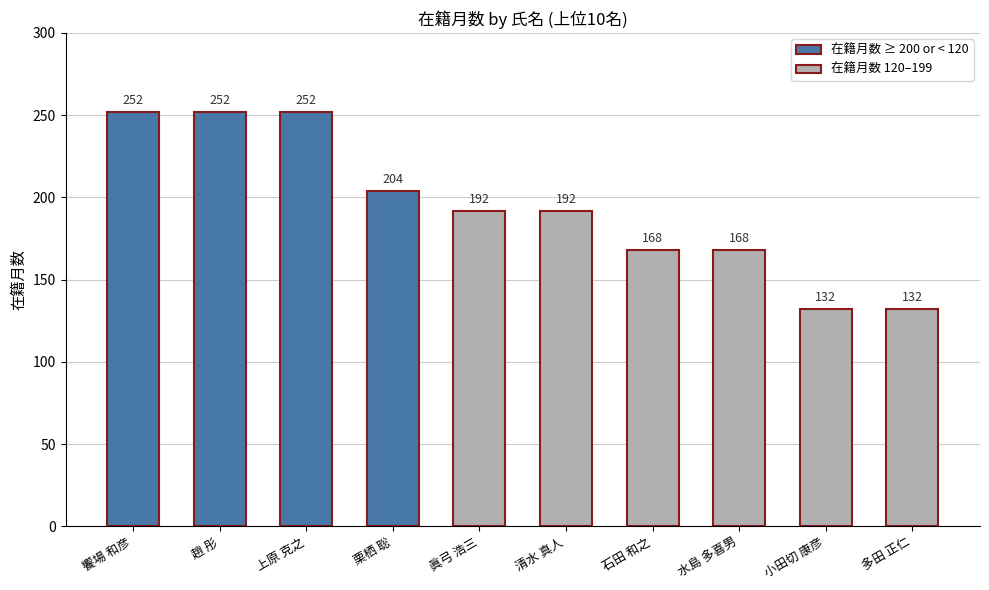

Read the value at 上原 克之.

252